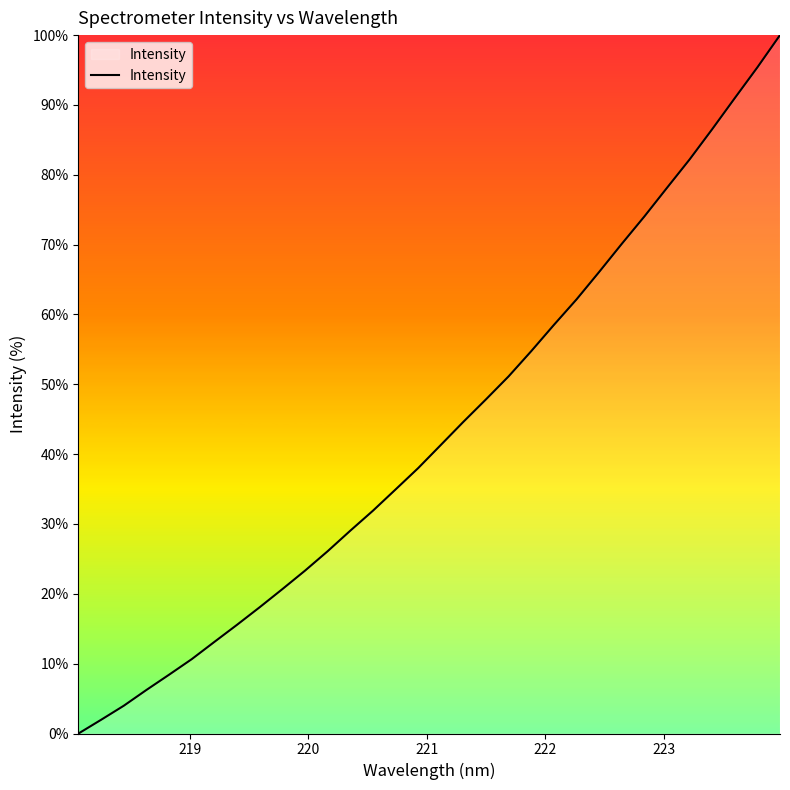

What is the maximum value shown in the chart?

100.0